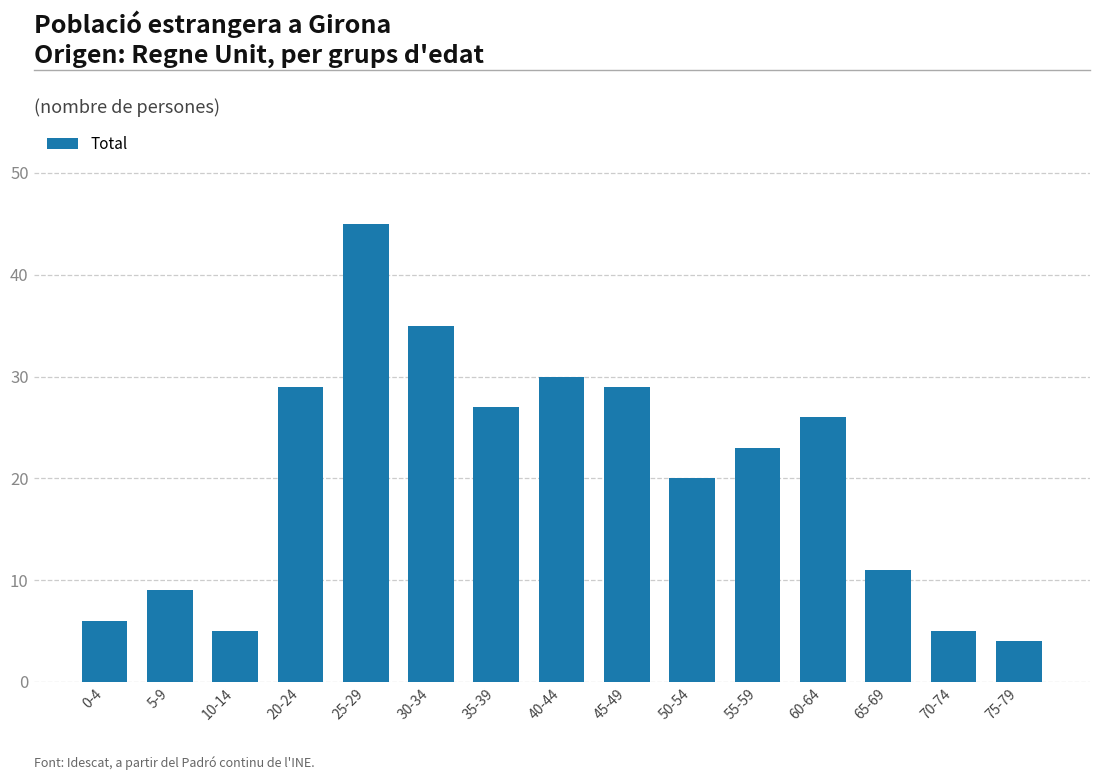

What position from the left is 5-9?

2